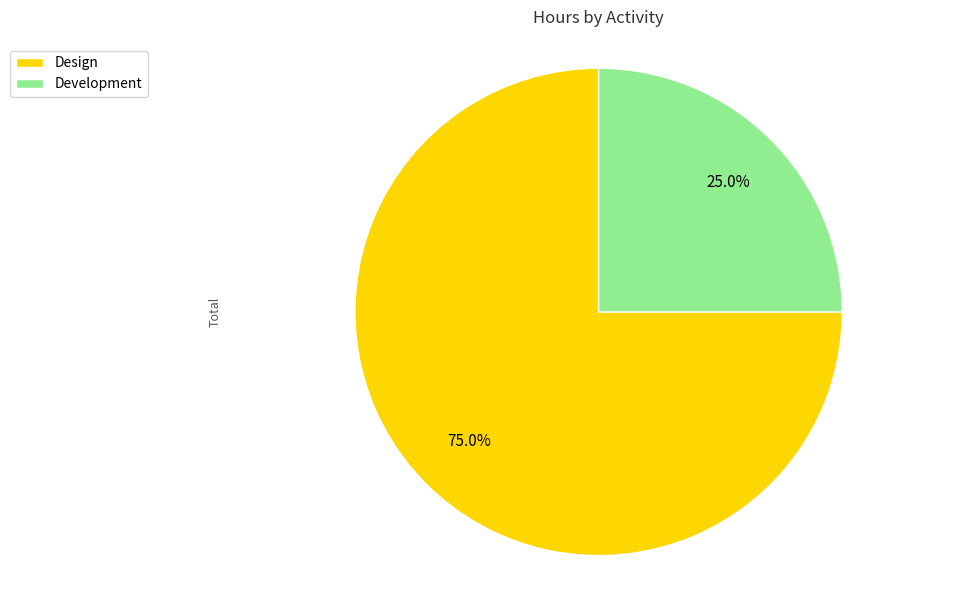

Combined, what portion of the pie is Development and Design?

100.0%